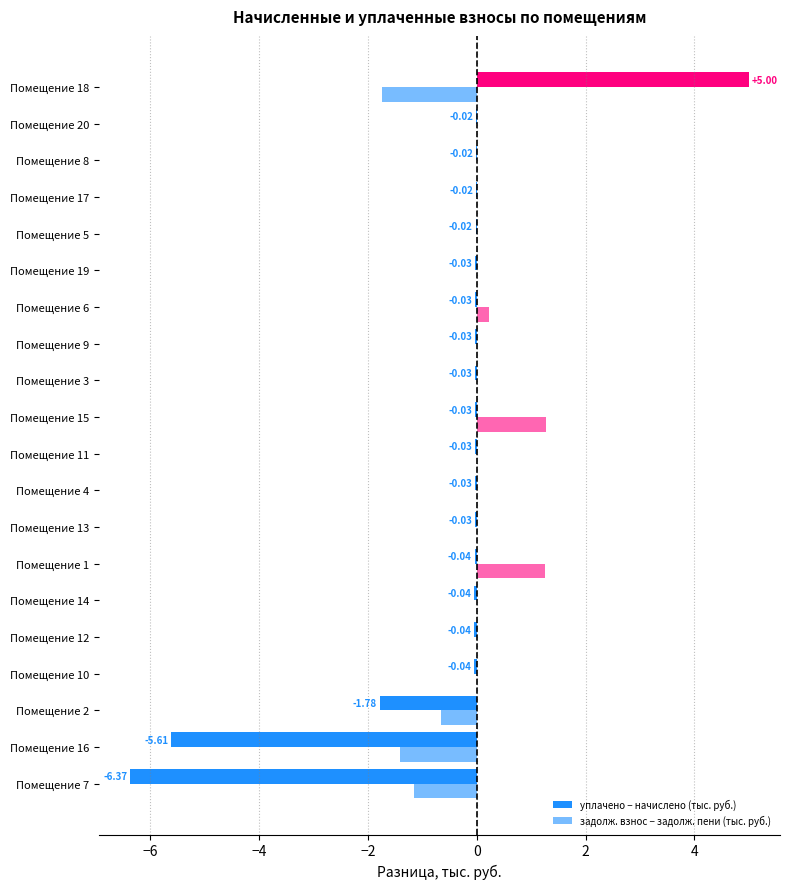

How many data points in уплачено − начислено (тыс. руб.) are above 0?

1